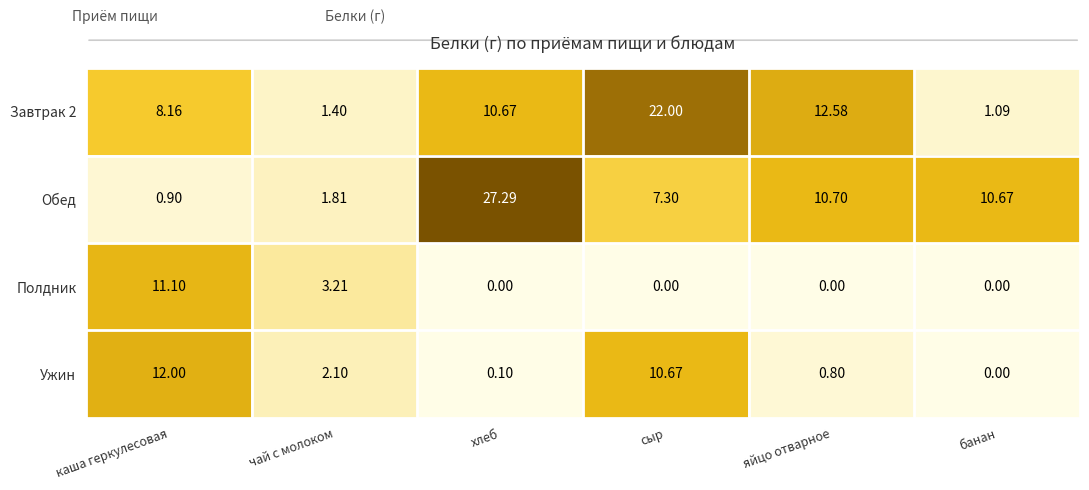

Which category has the highest value across all series?

хлеб